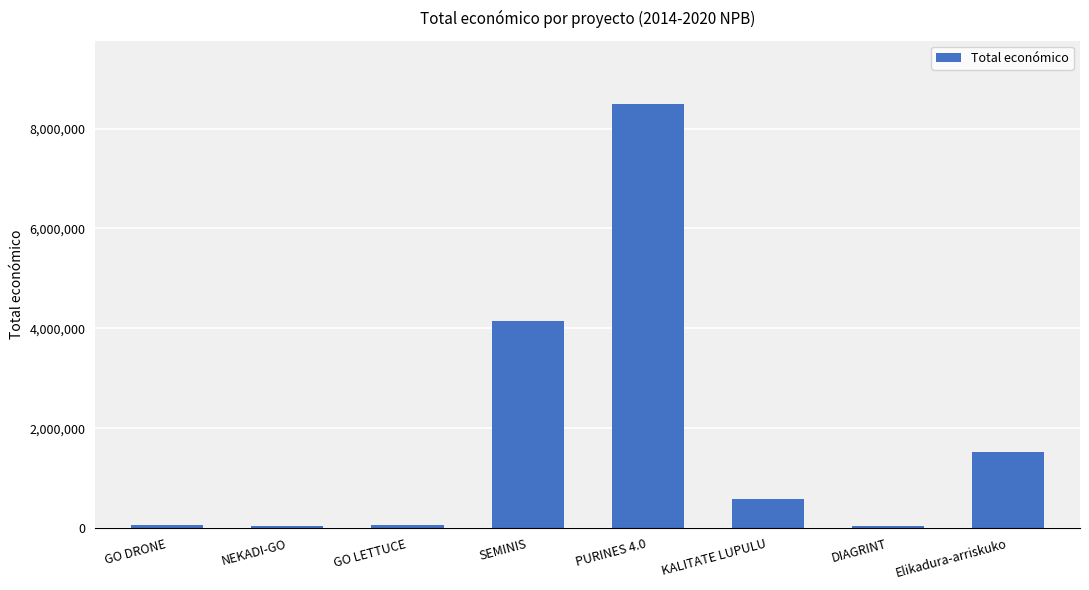

At which category does the chart reach its peak across all series?

PURINES 4.0